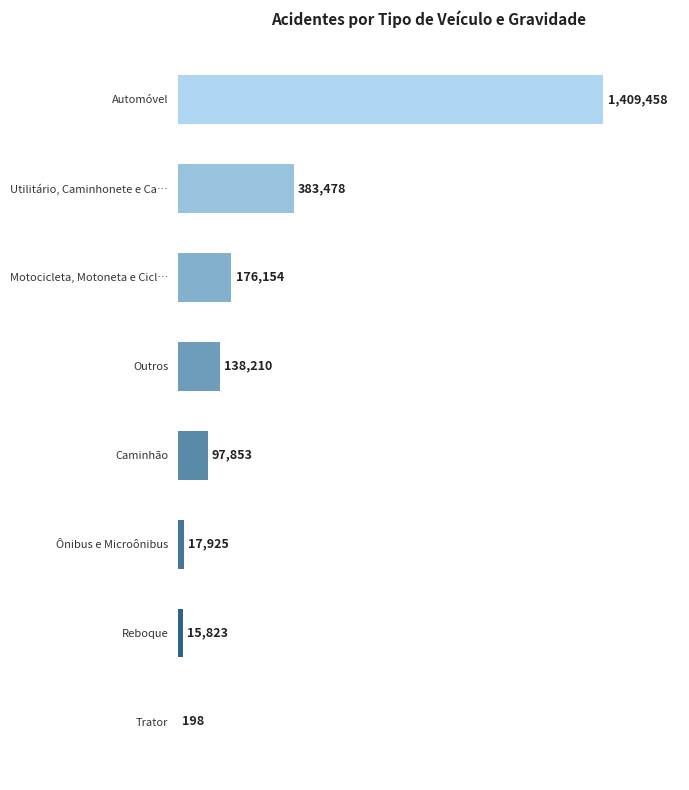

Are the bars horizontal?

Yes